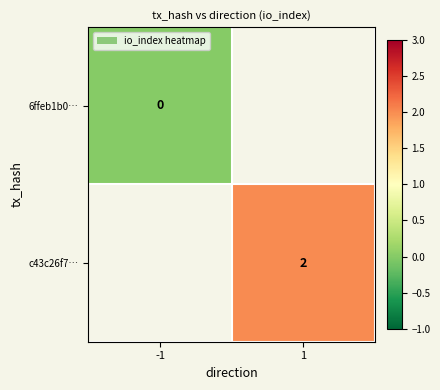

True or false: c43c26f7… has a value of 1 at 1.

False